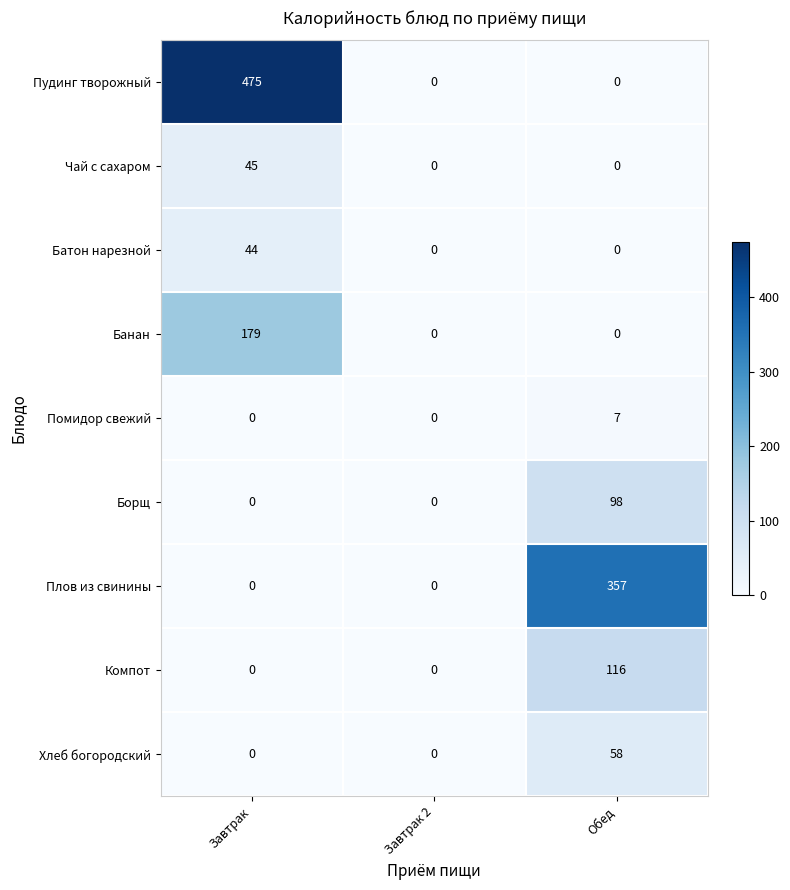

Which series has the largest total across all categories?

Пудинг творожный